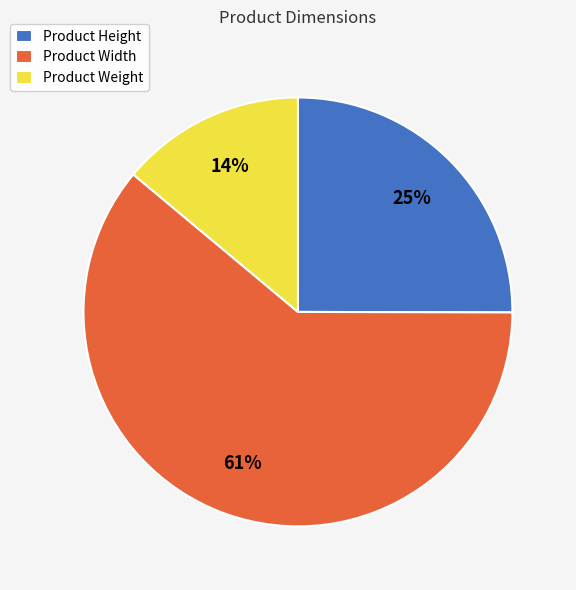

The Product Width slice represents 73% of the pie. True or false?

False